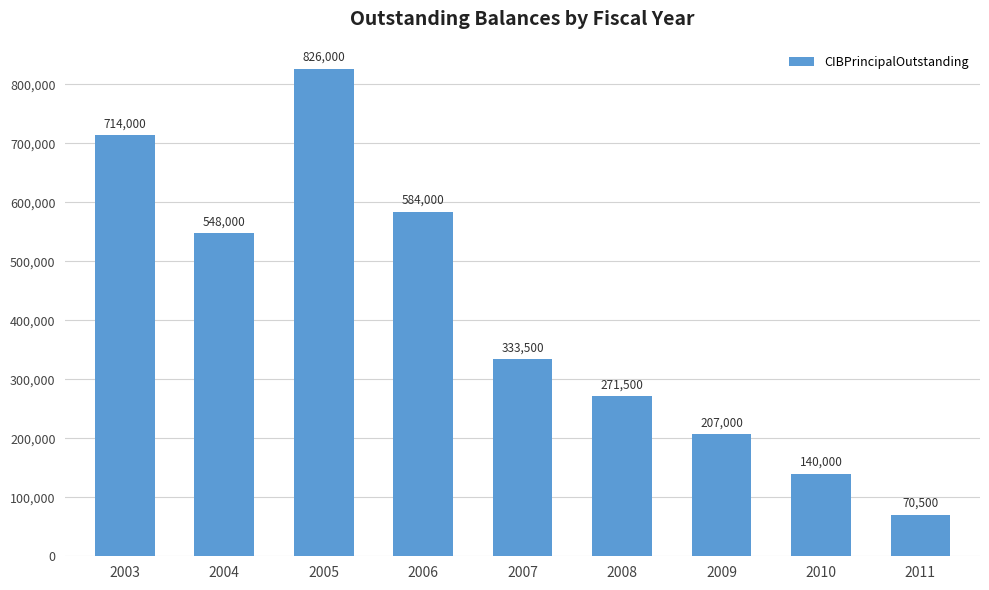

How many series are shown in this chart?

1